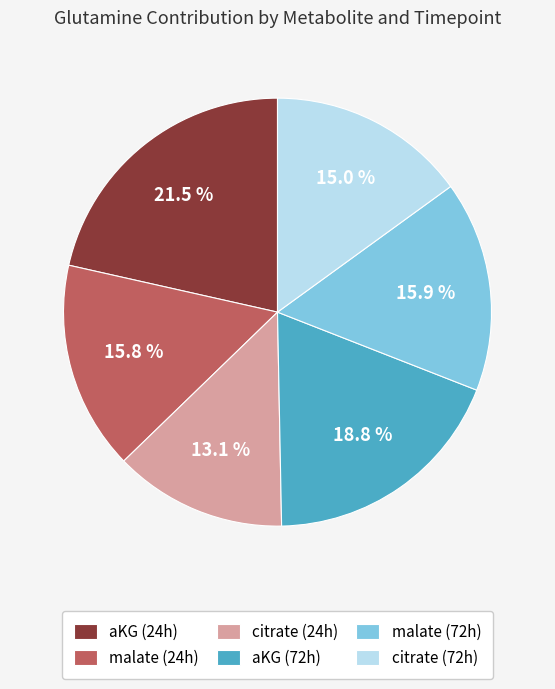

Which slice is the largest?

aKG (24h)